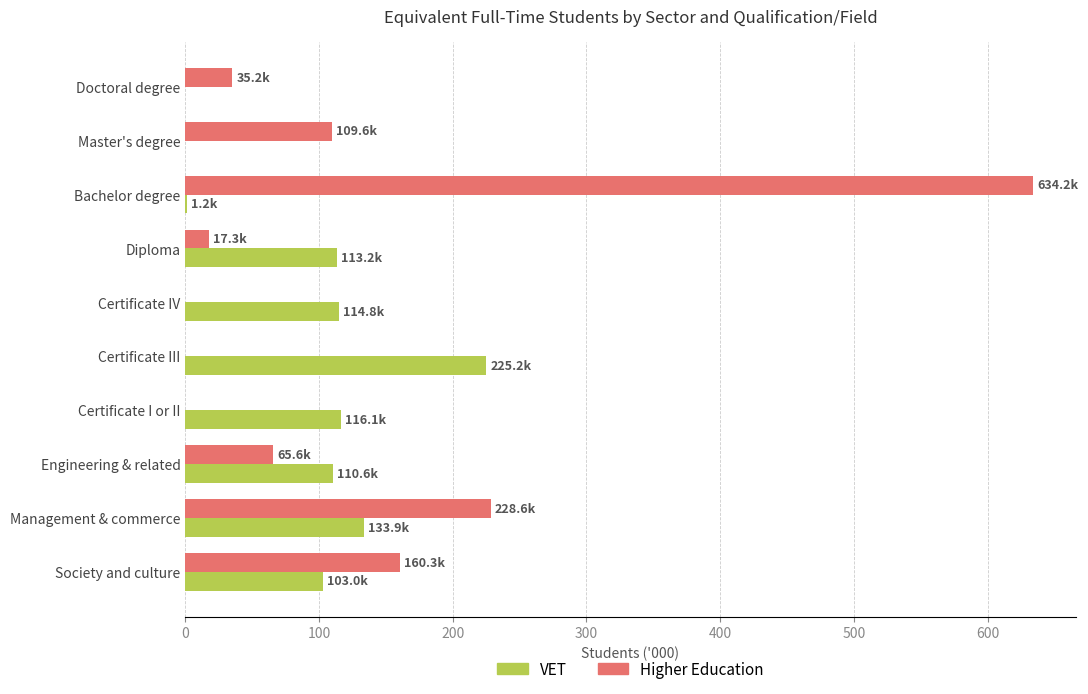

True or false: VET has a value of 43.5 at Society and culture.

False